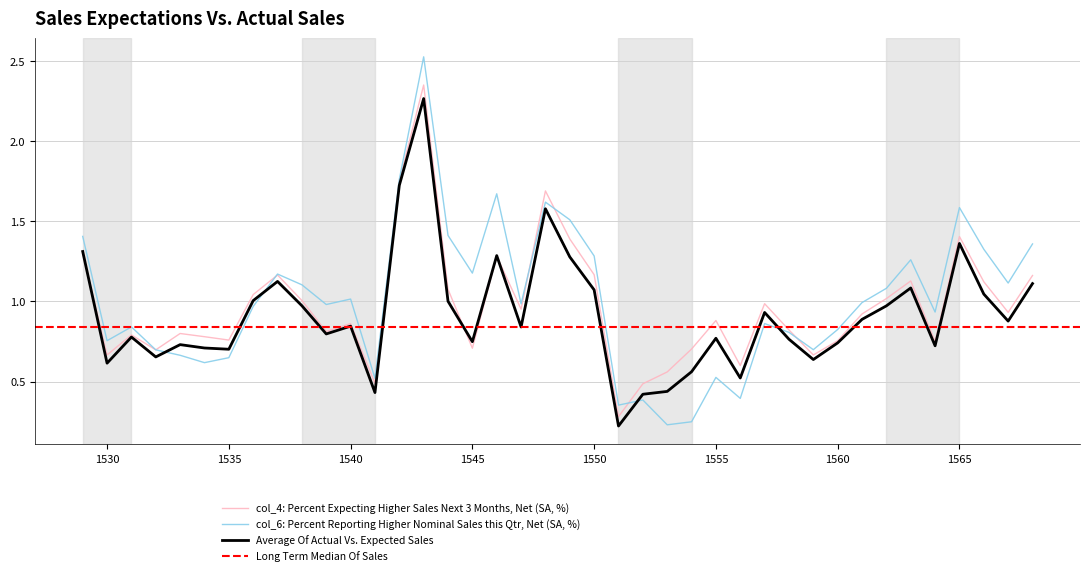

Is the value of col_4 at 1536 greater than the value of col_3 at 1538?

No